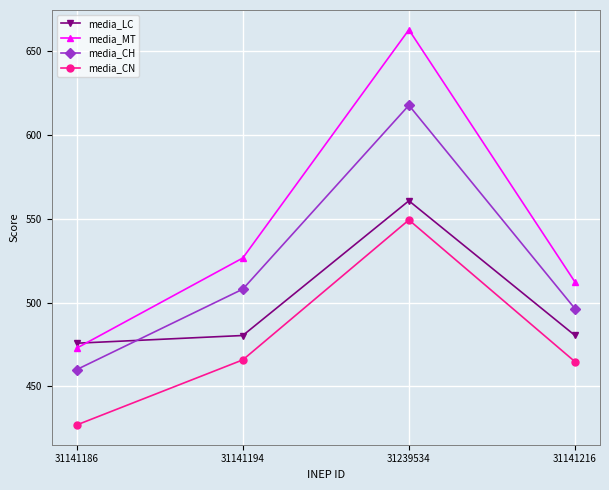

The value of media_CN at 31141216 is 464.7. True or false?

True